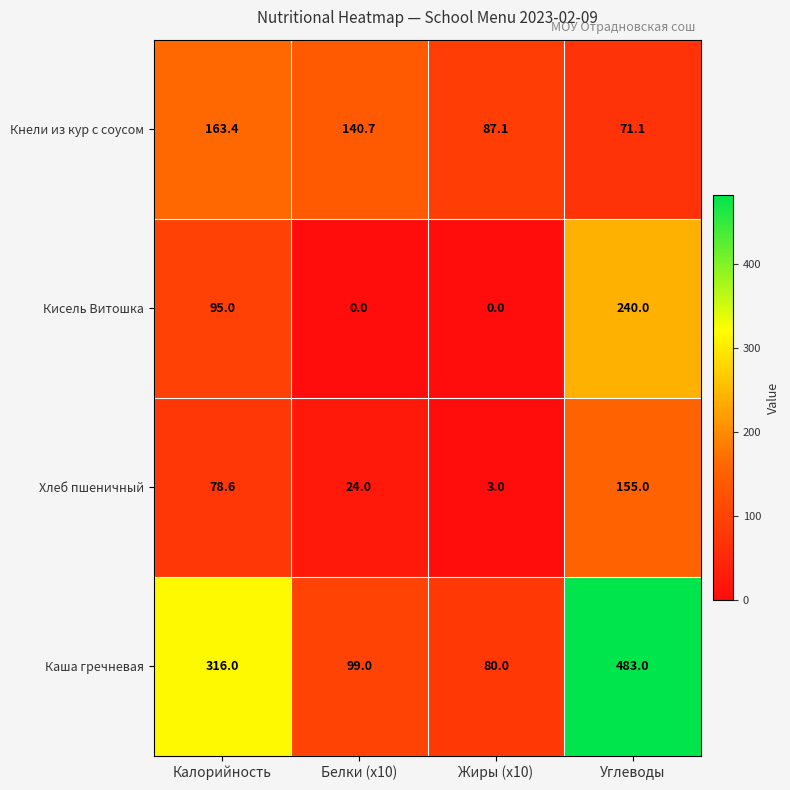

Reading left to right, what are all the values shown in this chart?

Кнели из кур с соусом: Калорийность=163.4	Белки (x10)=140.7	Жиры (x10)=87.1	Углеводы=71.1
Кисель Витошка: Калорийность=95.0	Белки (x10)=0.0	Жиры (x10)=0.0	Углеводы=240.0
Хлеб пшеничный: Калорийность=78.6	Белки (x10)=24.0	Жиры (x10)=3.0	Углеводы=155.0
Каша гречневая: Калорийность=316.0	Белки (x10)=99.0	Жиры (x10)=80.0	Углеводы=483.0